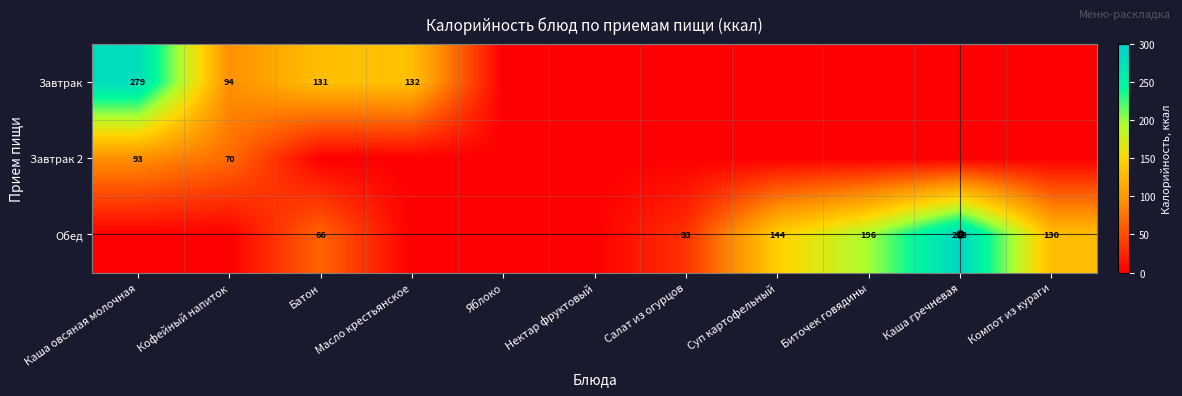

Which has a higher value, Каша овсяная молочная or Суп картофельный?

Каша овсяная молочная